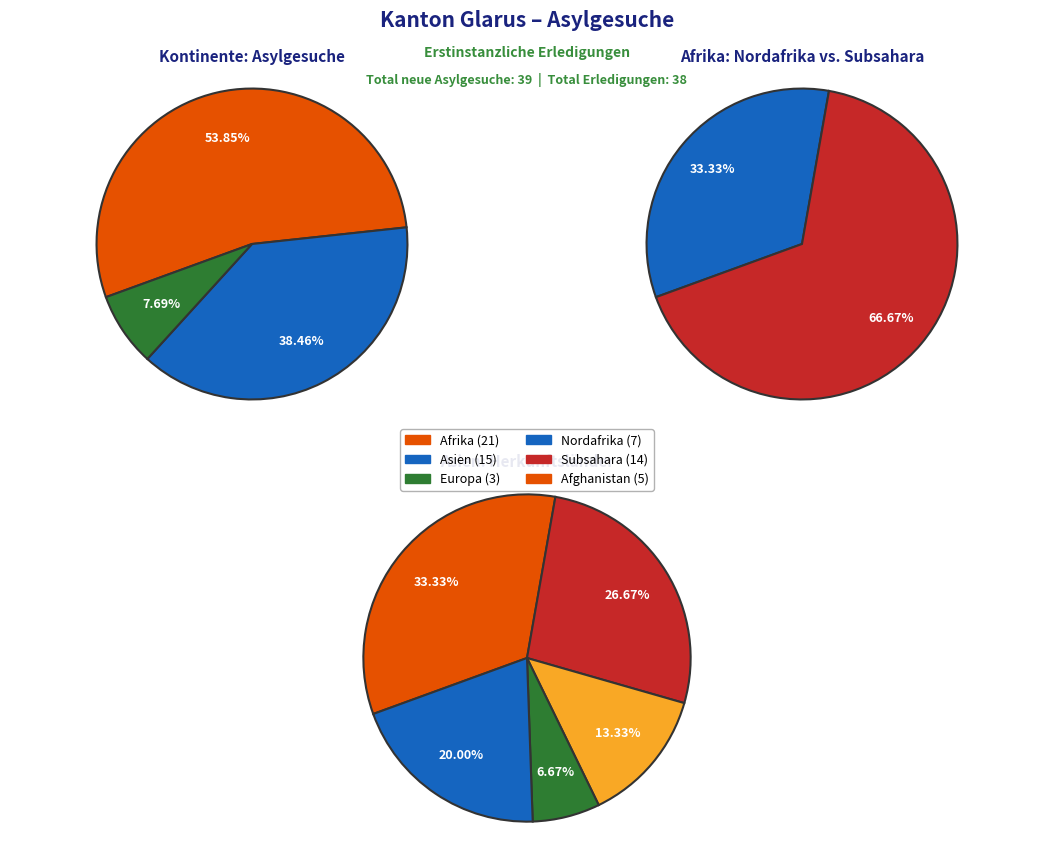

How many segments does this pie chart have?

6